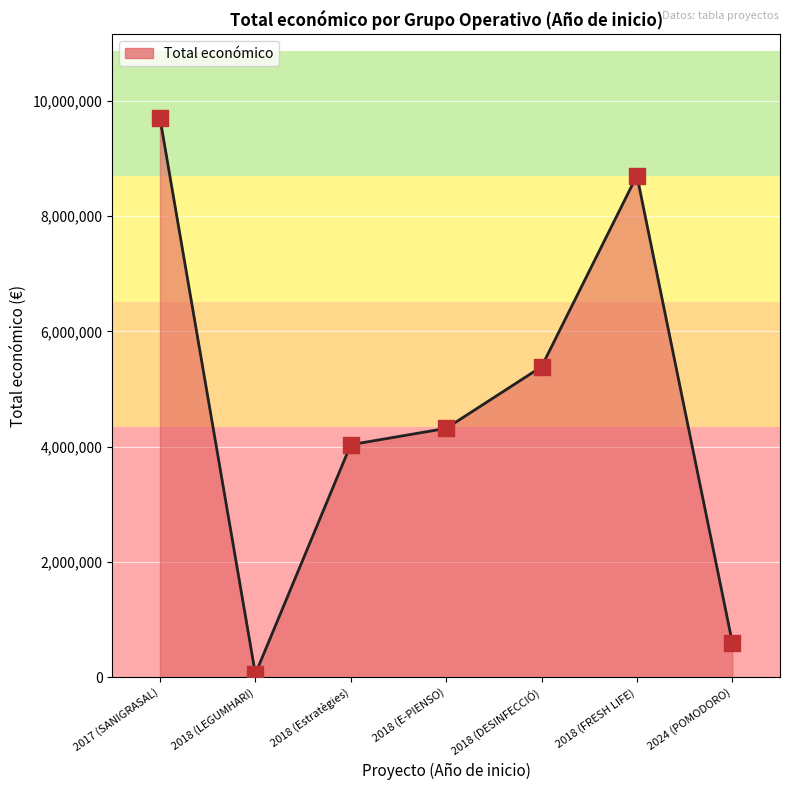

Approximately how many times larger is the value at 2018 (Estratègies) compared to 2018 (FRESH LIFE)?

0.5